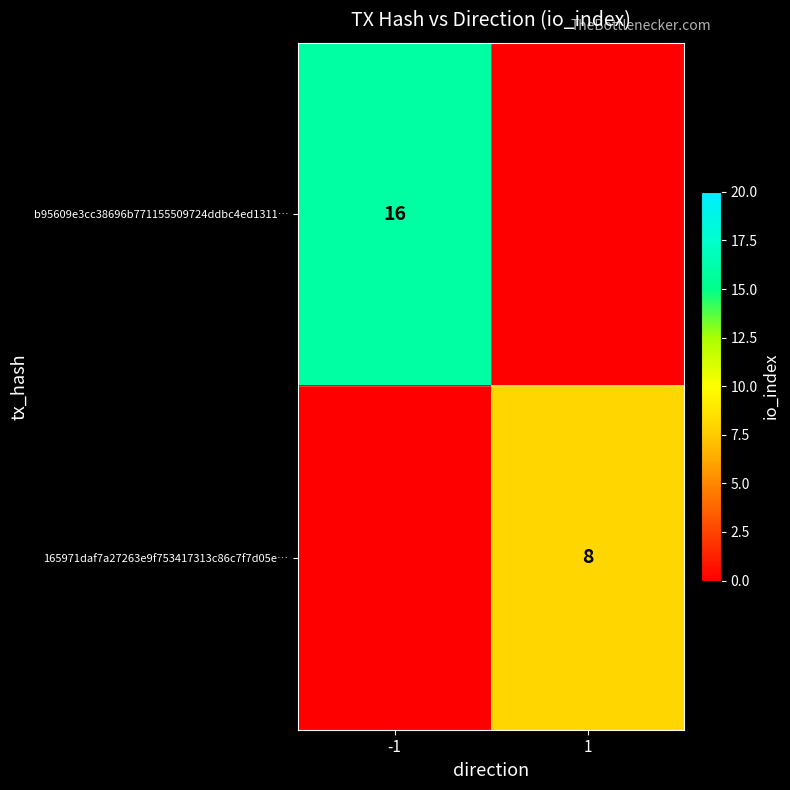

True or false: 165971daf7a27263e9f753417313c86c7f7d05e… has a value of 3 at 1.

False